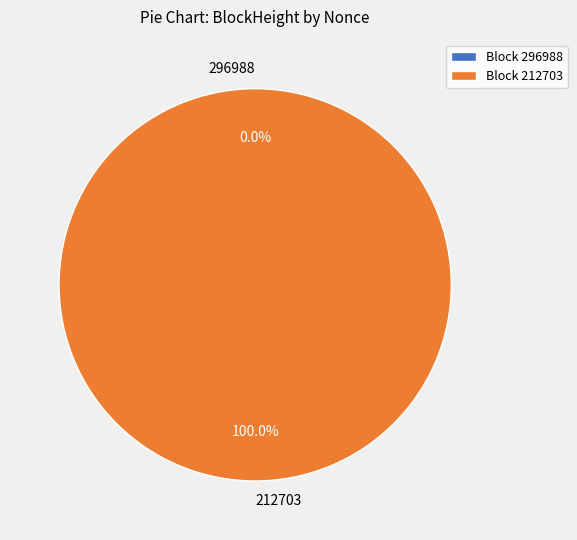

To the nearest percent, what percentage of the pie is 212703?

100%